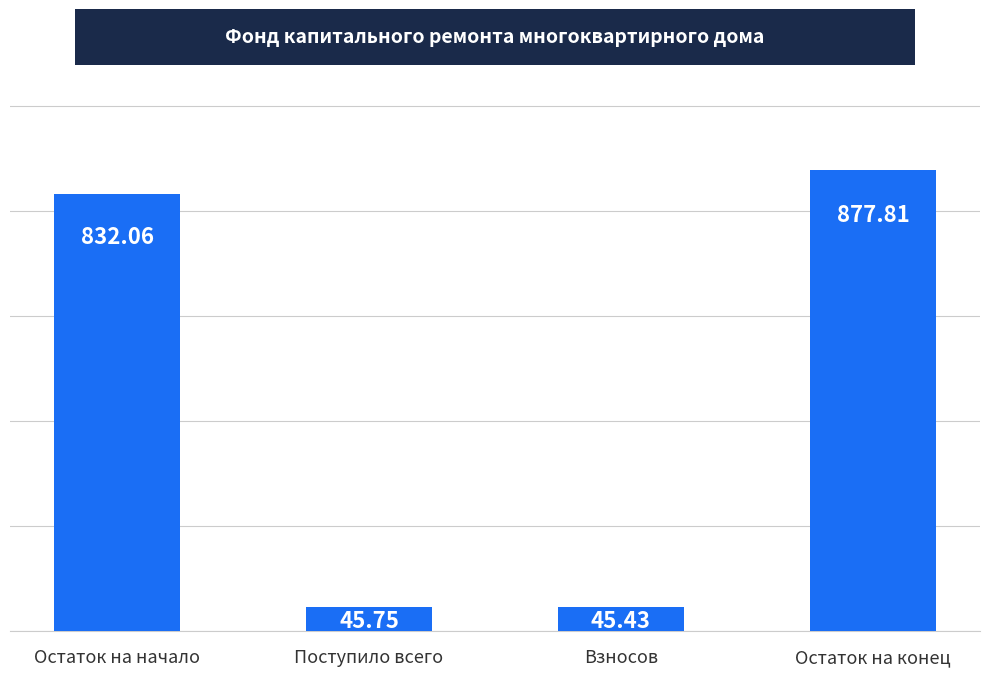

What is the minimum value shown in the chart?

45.4